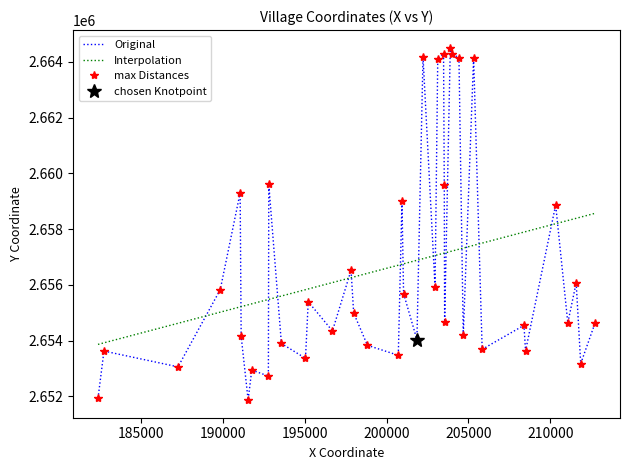

True or false: max Distances and Original cross at least once.

False